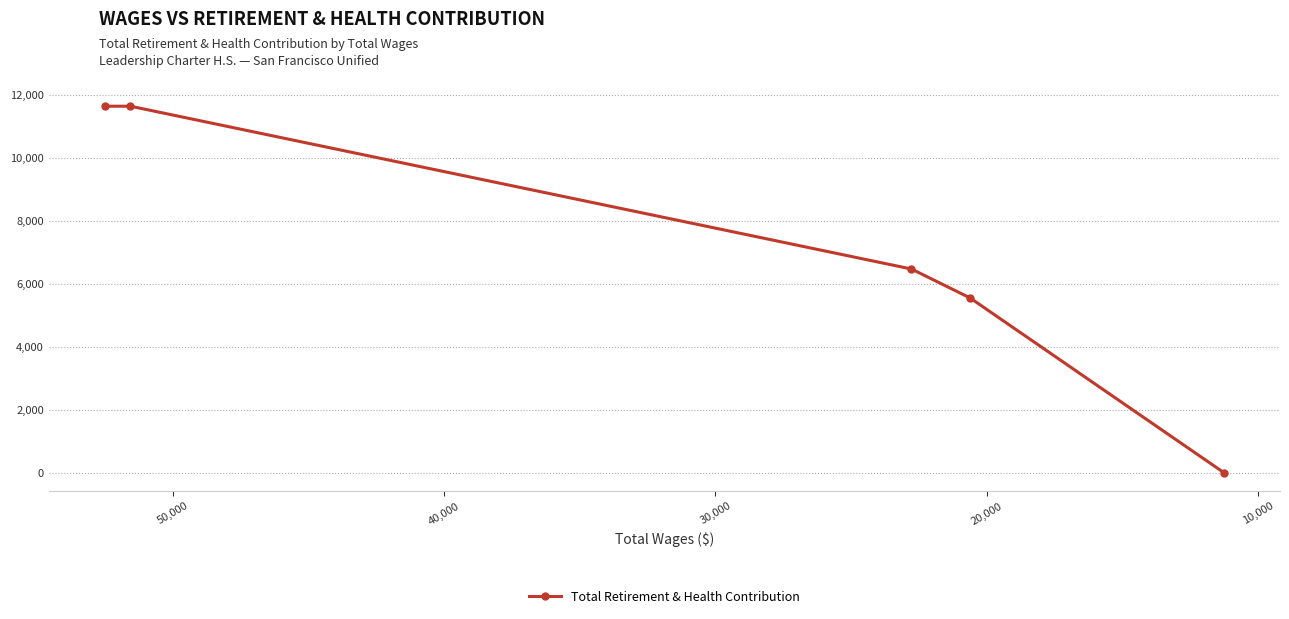

The chart shows a value of 8928 at 20,000. True or false?

False